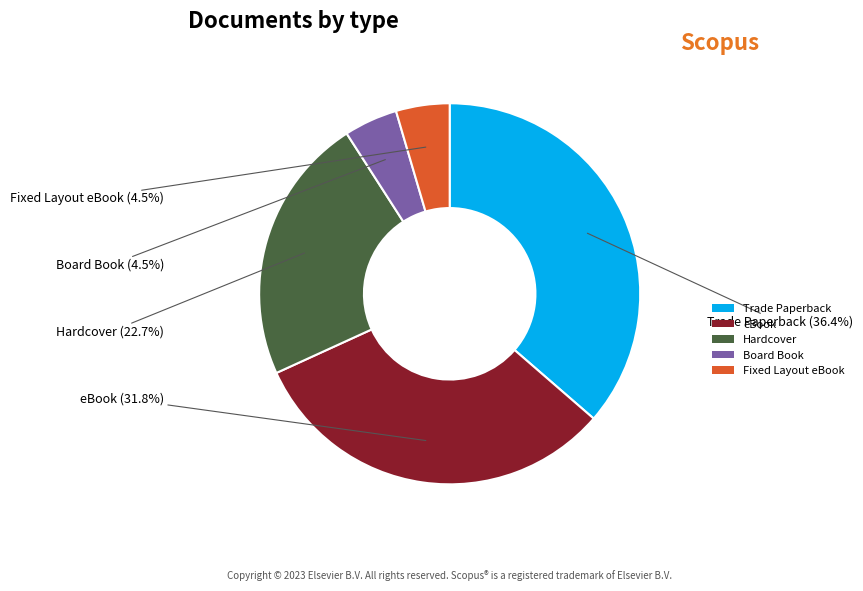

How many slices are in this pie chart?

5